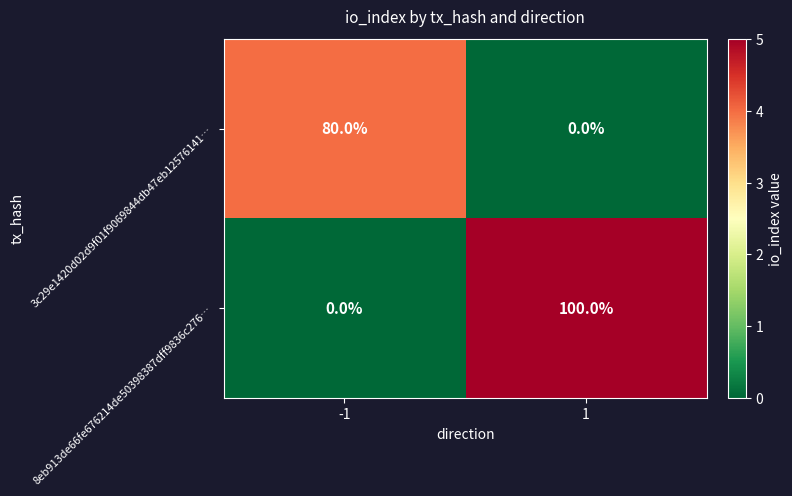

What is the sum of the 8eb913de66fe676214de50398387dff9836c276… values at 1 and -1?

100